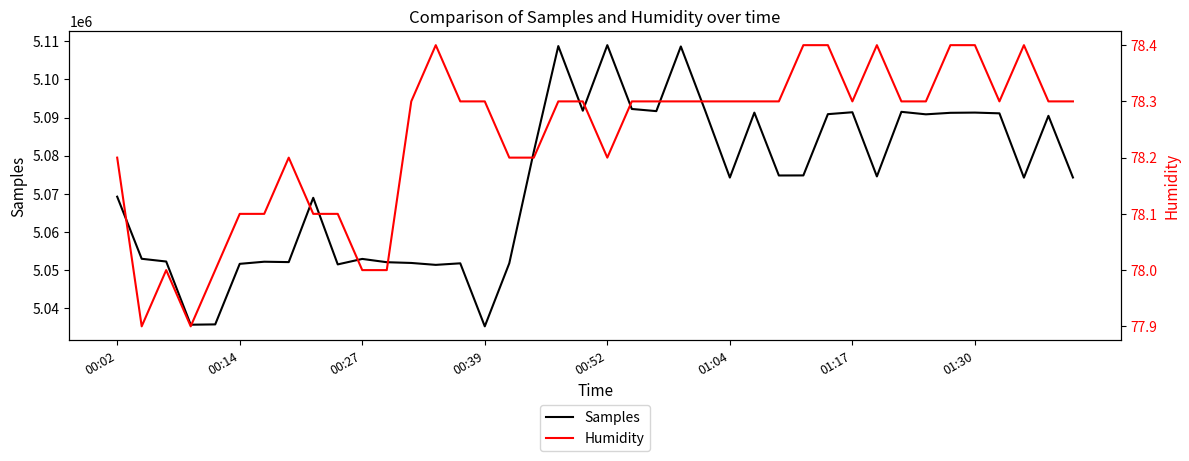

The value of Humidity at 24 is 28.7. True or false?

False